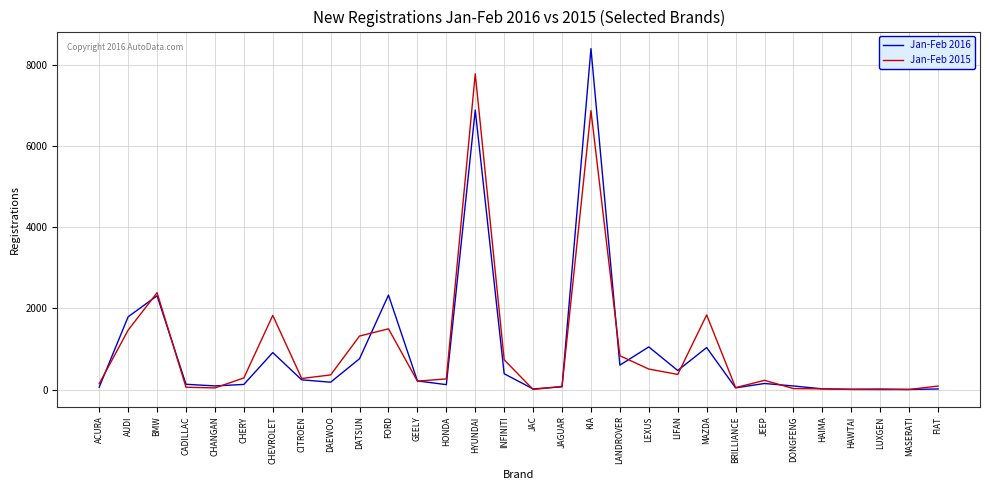

Where do Jan-Feb 2016 and Jan-Feb 2015 first cross each other?

ACURA and AUDI